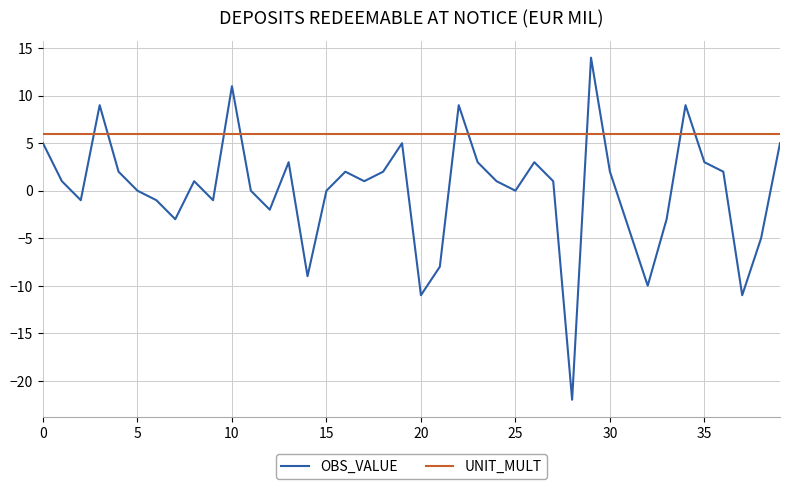

What is the average value of the UNIT_MULT series?

6